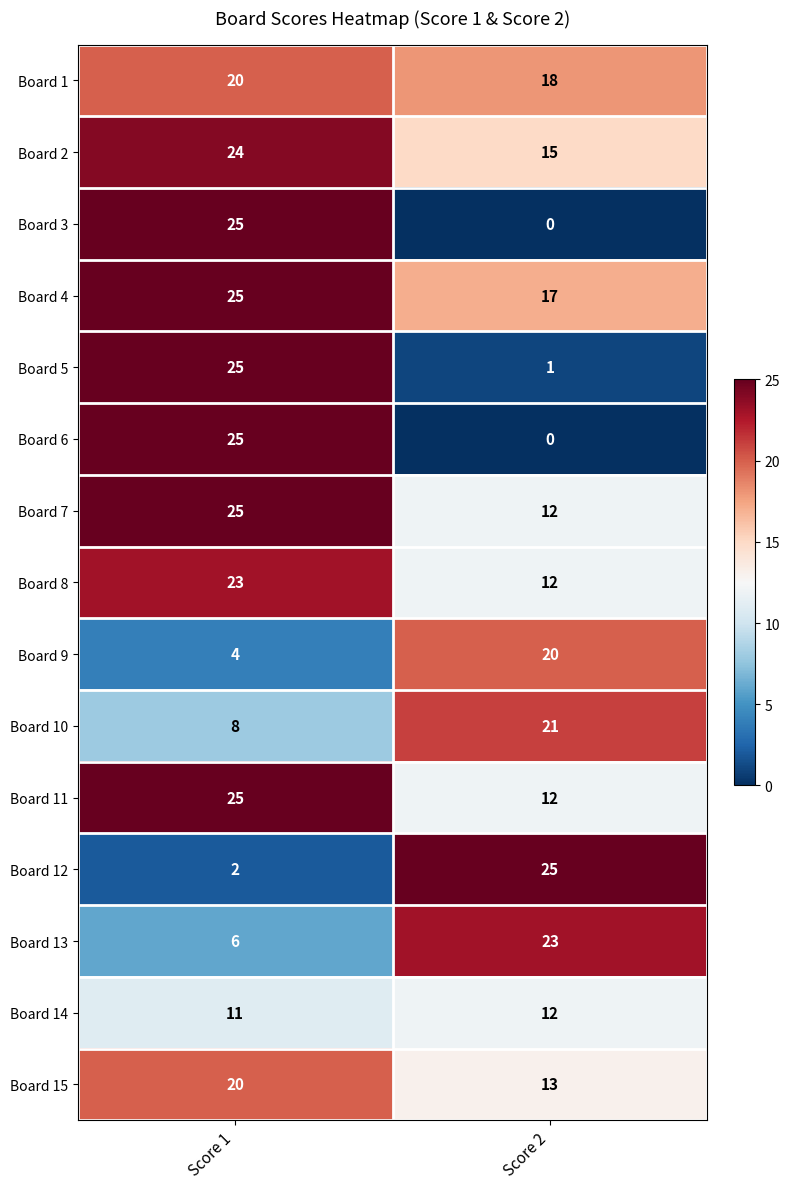

What is the total value across all series at Score 1?

268